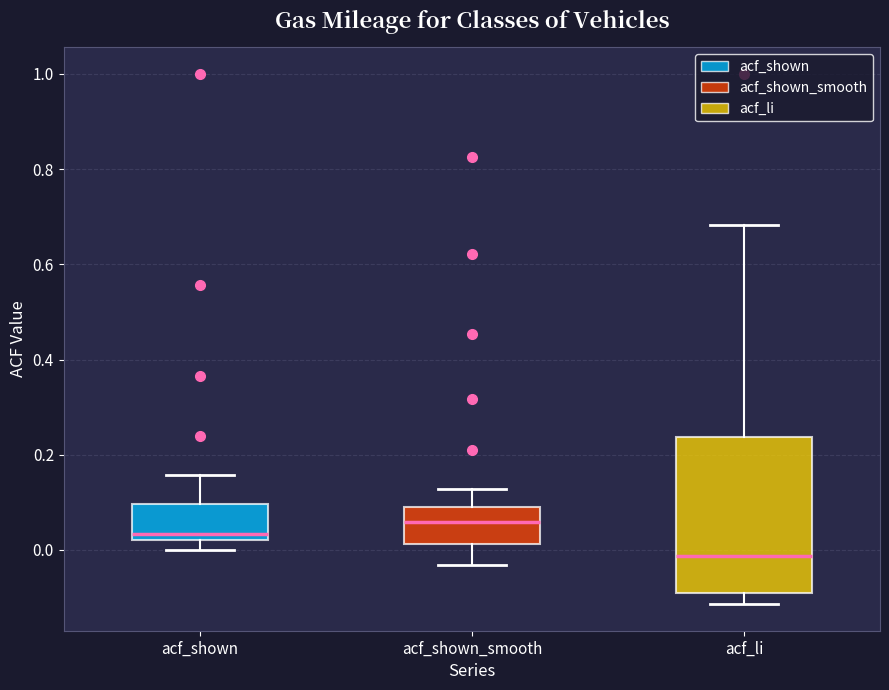

Reading left to right, read every box against the y-axis: the position of its median line, the range the box covers, and the ends of its whiskers. The values are not printed on the chart, so give them approximately, as read against the axis.

acf_shown: median 0.04, box 0.02 to 0.10, whiskers 0.00 to 0.16
acf_shown_smooth: median 0.06, box 0.02 to 0.08, whiskers -0.04 to 0.12
acf_li: median -0.02, box -0.10 to 0.24, whiskers -0.12 to 0.68